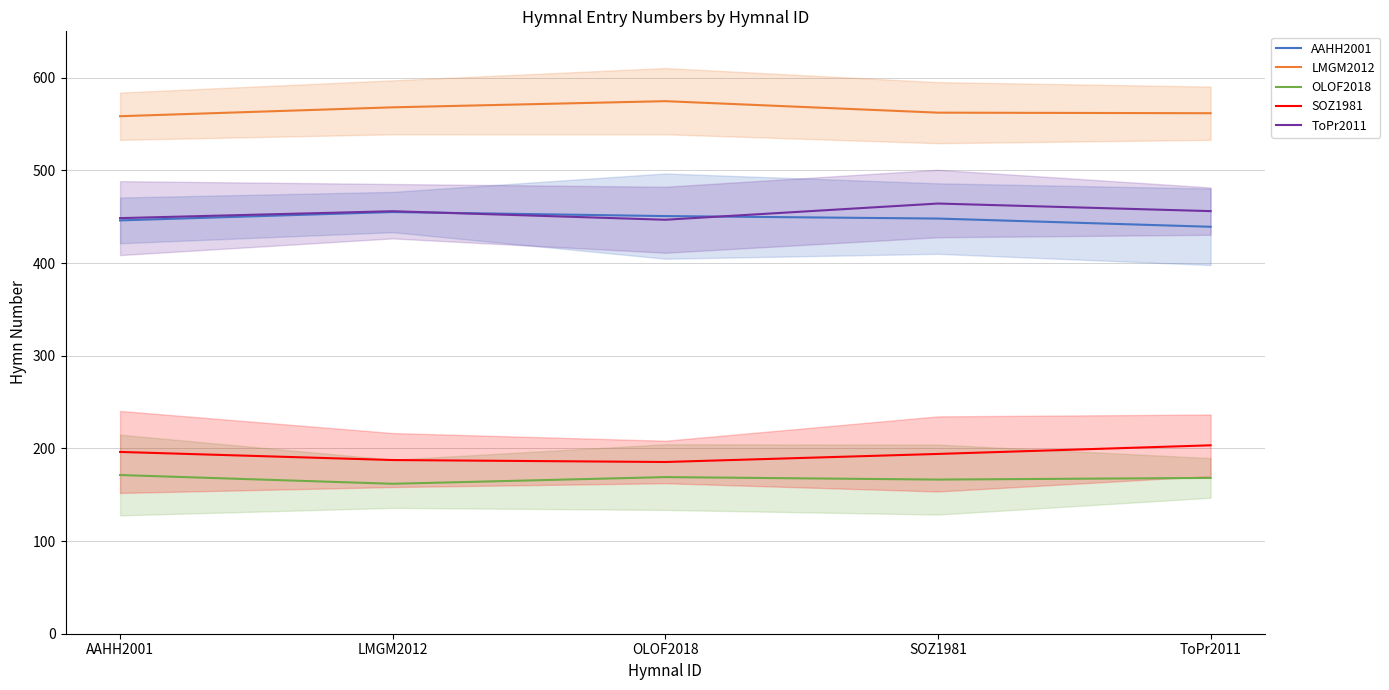

How many intersections are there between AAHH2001 and ToPr2011?

2